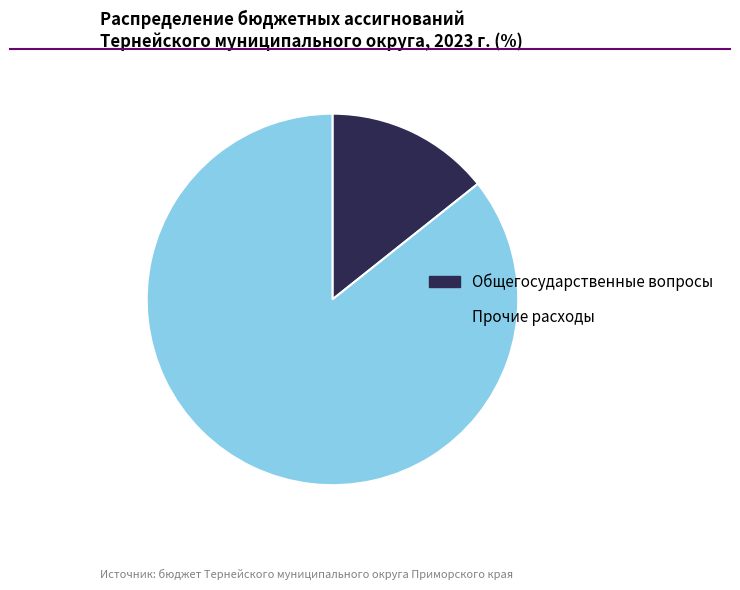

Count the number of slices in the pie.

2